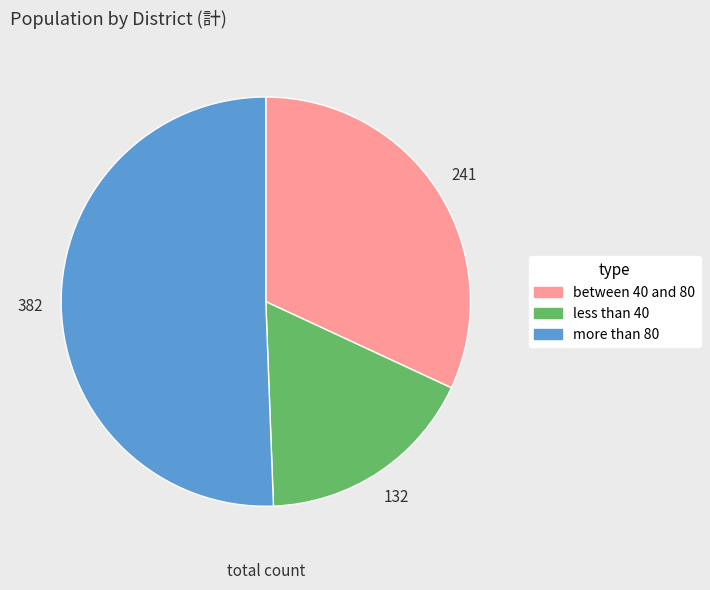

Between 132 and 382, which is larger?

382